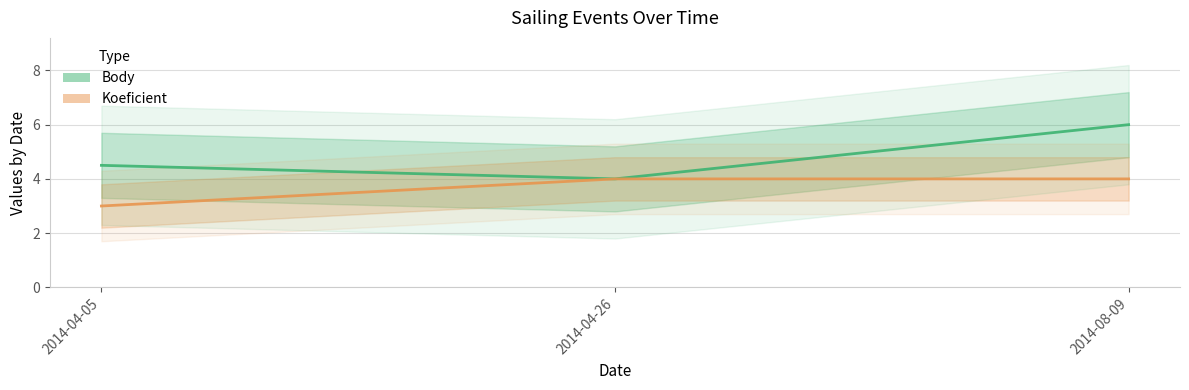

At which category is the sum across all series the highest?

2014-08-09